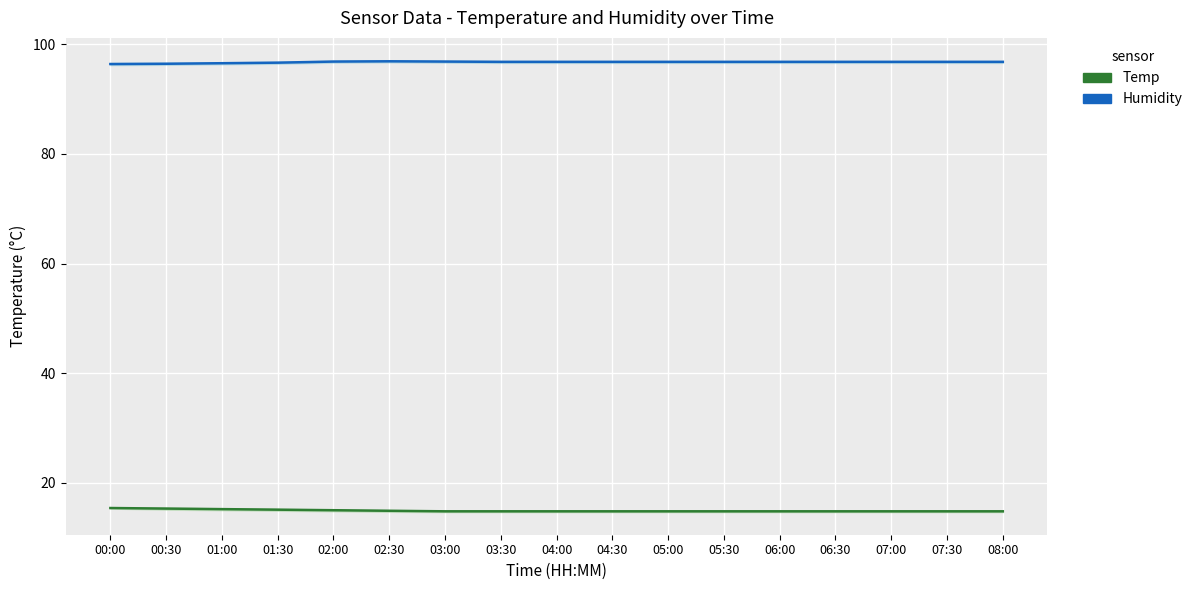

At 02:30, list the series in order from largest to smallest.

Humidity, Temp